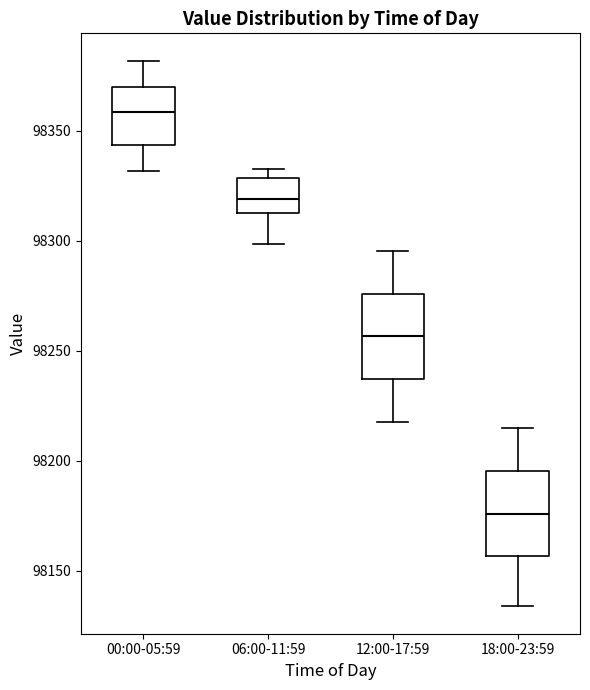

Reading left to right, read every box against the y-axis: the position of its median line, the range the box covers, and the ends of its whiskers. The values are not printed on the chart, so give them approximately, as read against the axis.

00:00-05:59: median 98360, box 98345 to 98370, whiskers 98330 to 98380
06:00-11:59: median 98320, box 98315 to 98330, whiskers 98300 to 98335
12:00-17:59: median 98255, box 98235 to 98275, whiskers 98220 to 98295
18:00-23:59: median 98175, box 98155 to 98195, whiskers 98135 to 98215